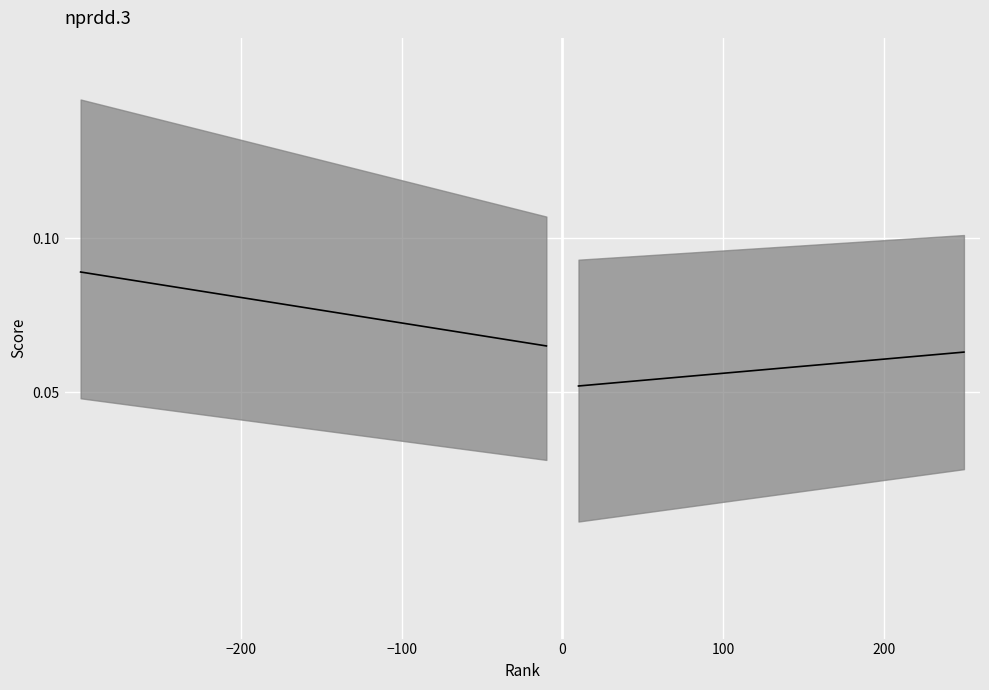

What is the label of the 4th point from the left?

100